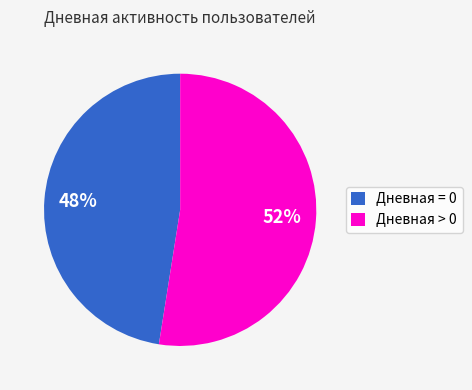

How many segments does this pie chart have?

2